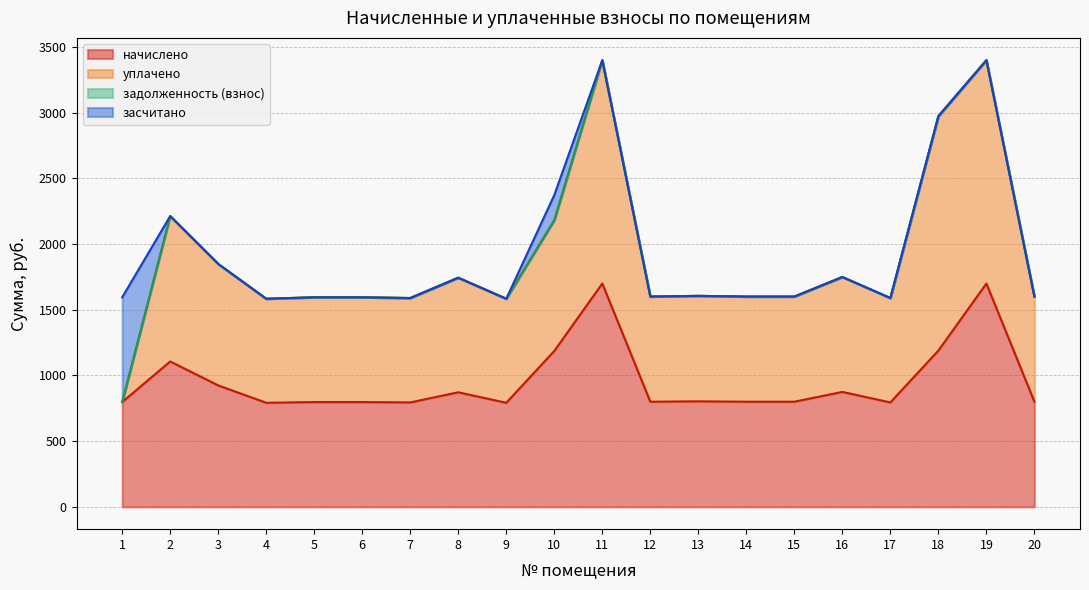

Between 1 and 7, which is larger?

1